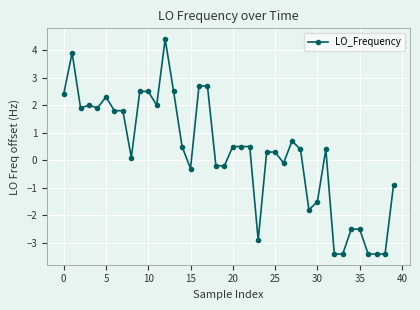

What is the average value?

0.3